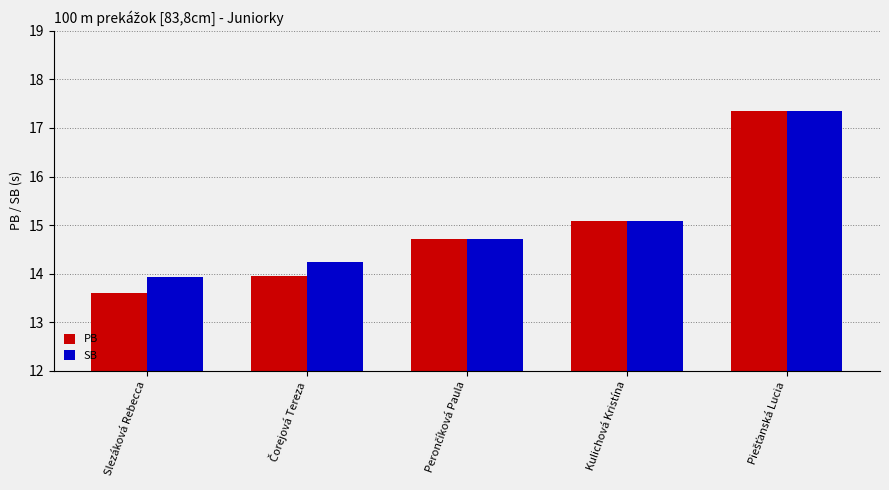

Which category has the lowest value in the PB series?

Slezáková Rebecca